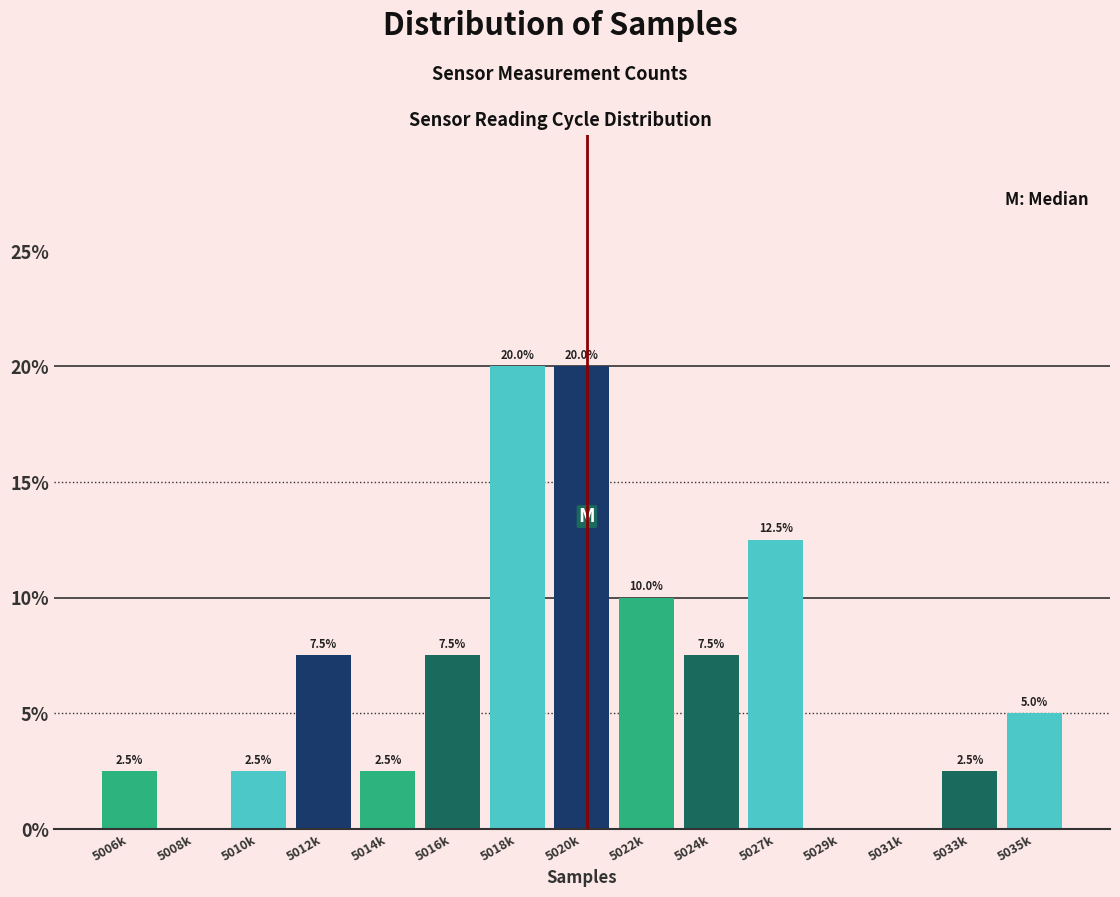

Reading left to right, list all the values displayed in this chart.

5006k=2.5	5008k=0.0	5010k=2.5	5012k=7.5	5014k=2.5	5016k=7.5	5018k=20.0	5020k=20.0	5022k=10.0	5024k=7.5	5027k=12.5	5029k=0.0	5031k=0.0	5033k=2.5	5035k=5.0